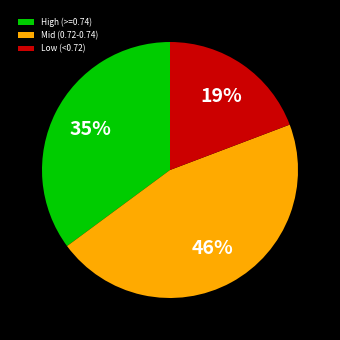

To the nearest percent, what percentage of the pie is Mid (0.72-0.74)?

46%